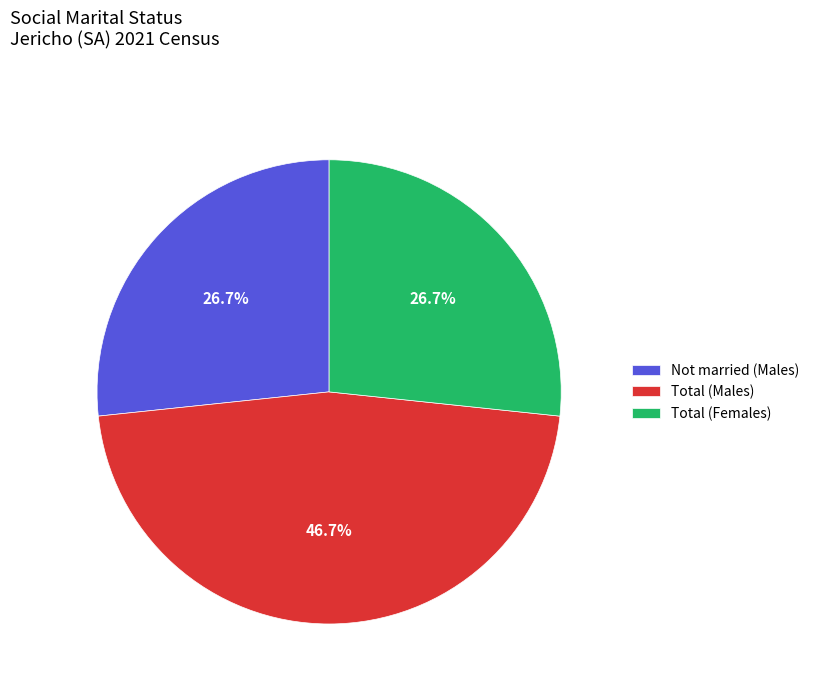

How many segments does this pie chart have?

3